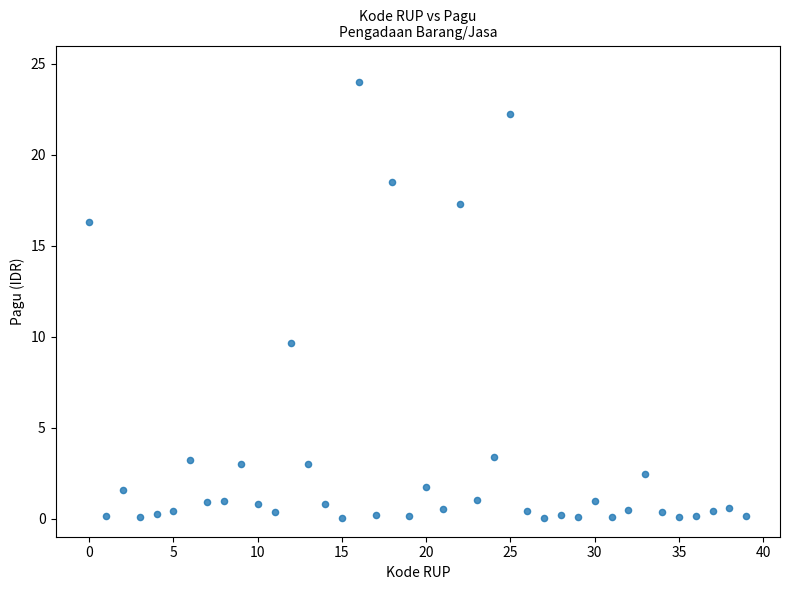

What Y value in the scatter plot is closest to 12?

9.6